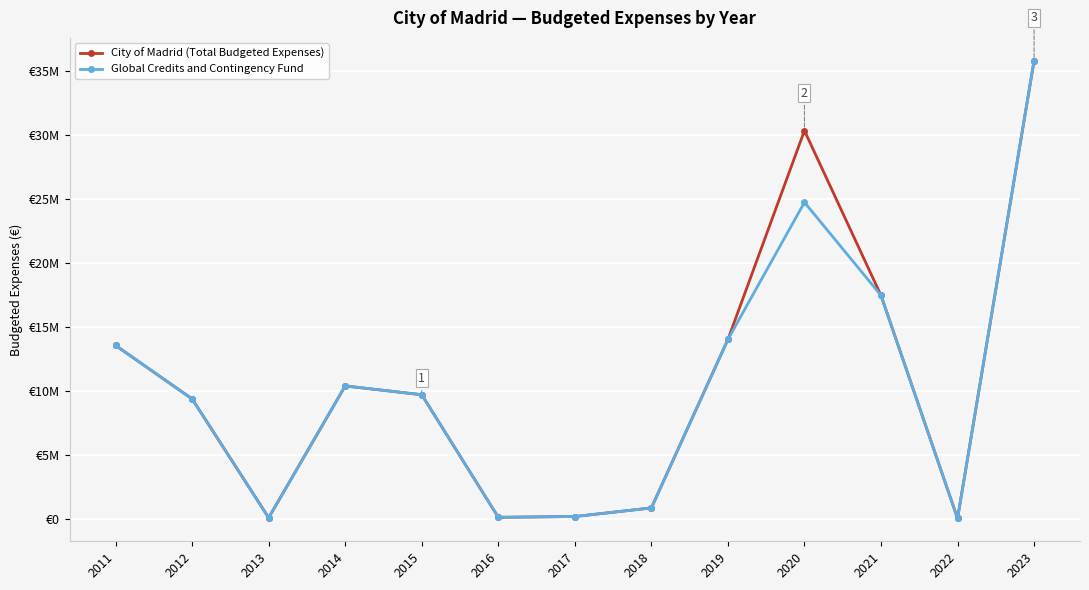

The value of Global Credits and Contingency Fund at 2015 is 6143802.9. True or false?

False